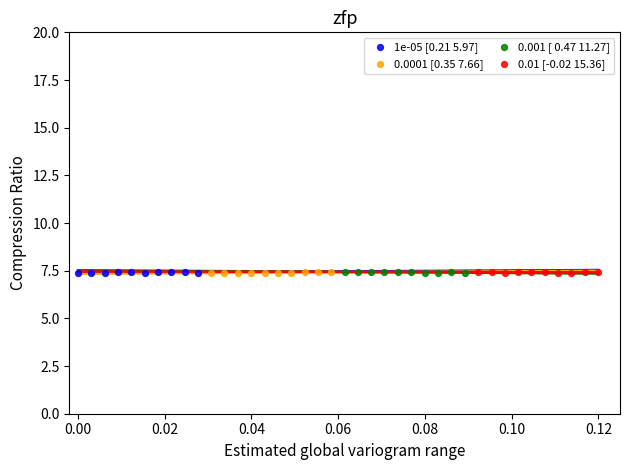

What are all the series names shown in the legend?

1e-05 [0.21 5.97], 0.0001 [0.35 7.66], 0.001 [ 0.47 11.27], 0.01 [-0.02 15.36]